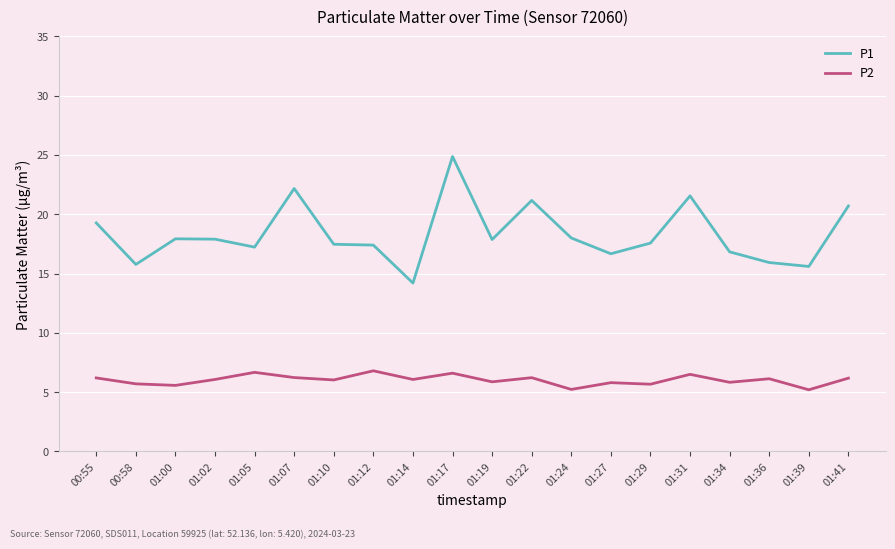

True or false: P1 and P2 cross at least once.

False